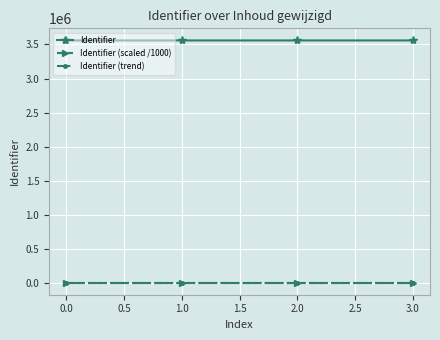

The Identifier series shows 3559150.0 at 0.0. True or false?

True